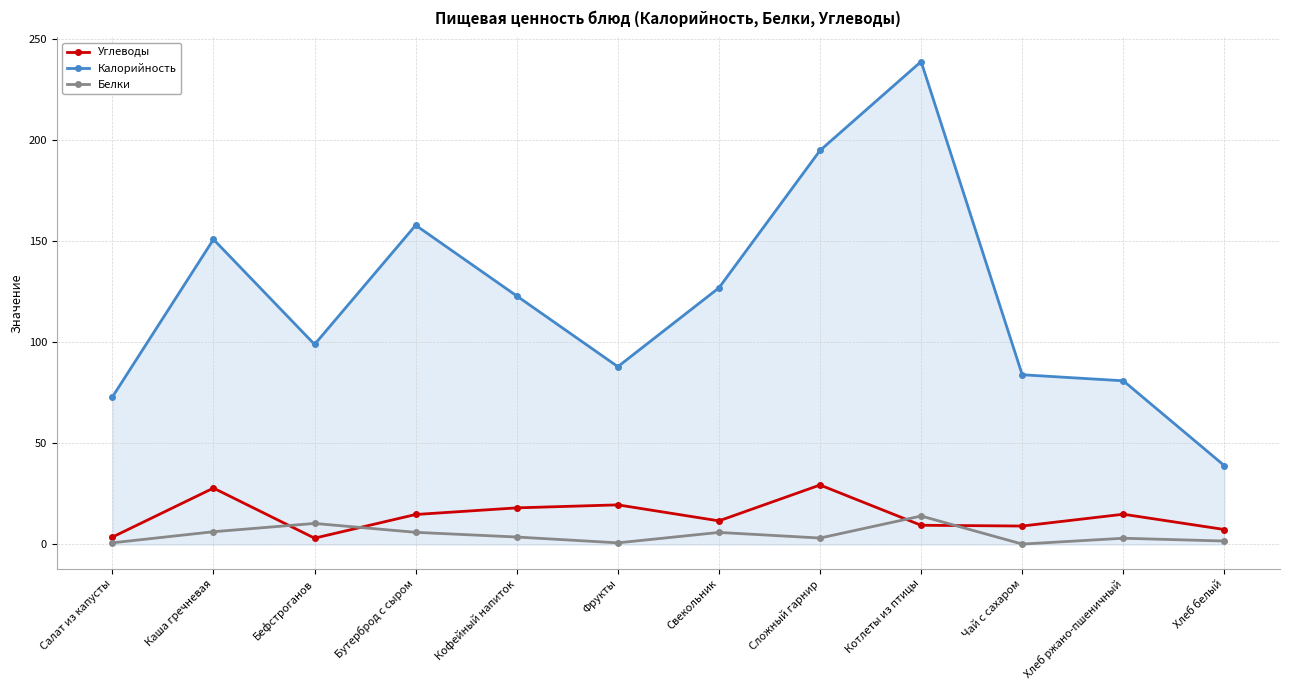

What is the sum of the Калорийность values at Кофейный напиток and Котлеты из птицы?

362.0